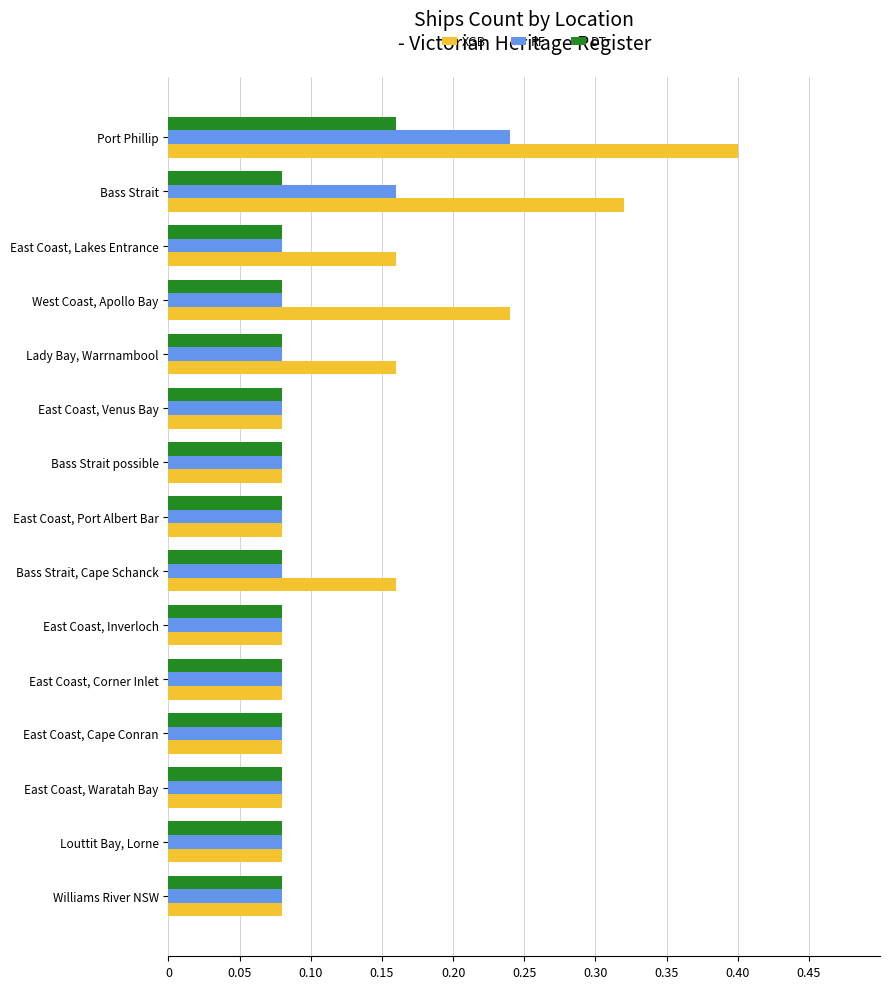

At how many categories does at least one series exceed 0?

15